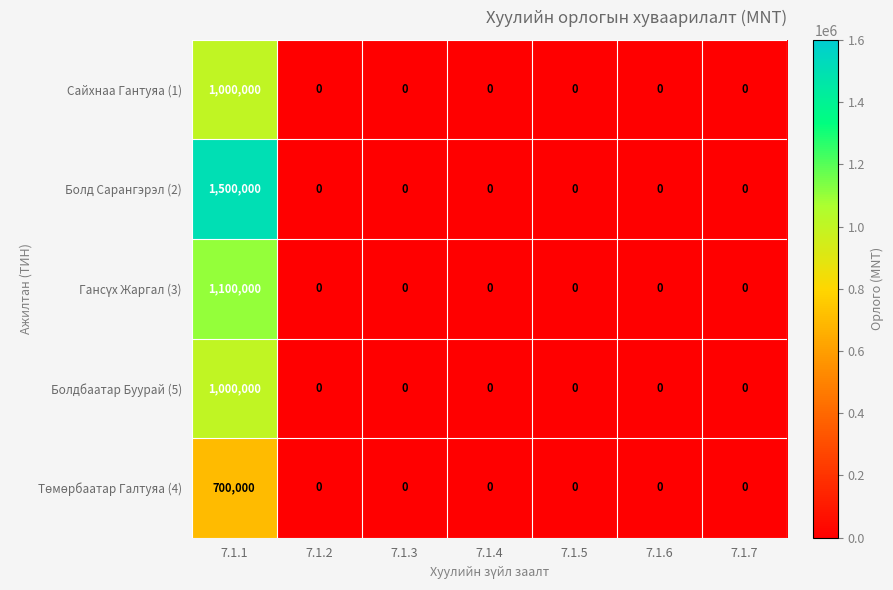

Which series has the largest total across all categories?

Болд Сарангэрэл (2)